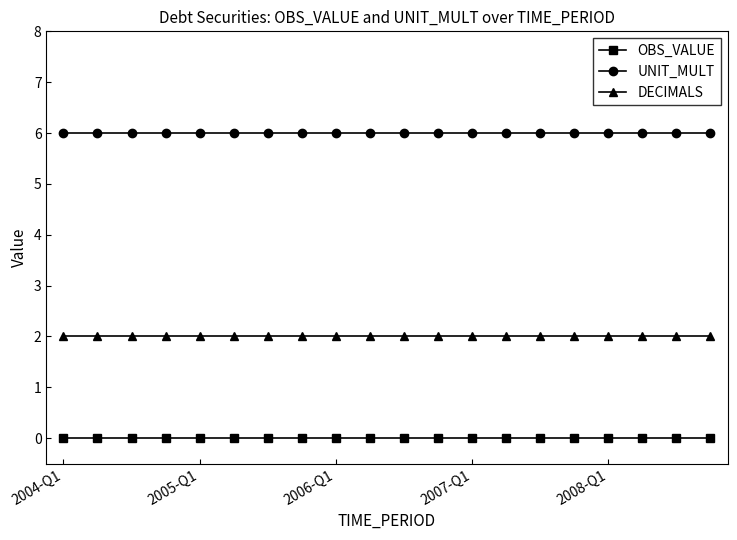

List the series in order of their overall mean, highest first.

UNIT_MULT, DECIMALS, OBS_VALUE